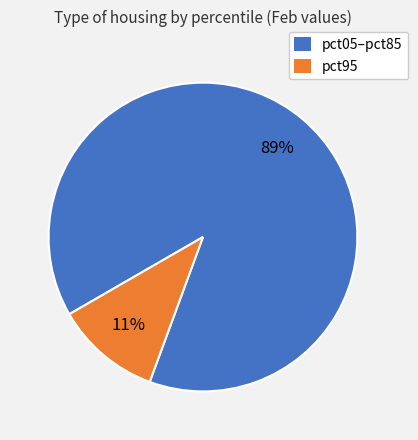

Is there a majority slice in this chart?

Yes